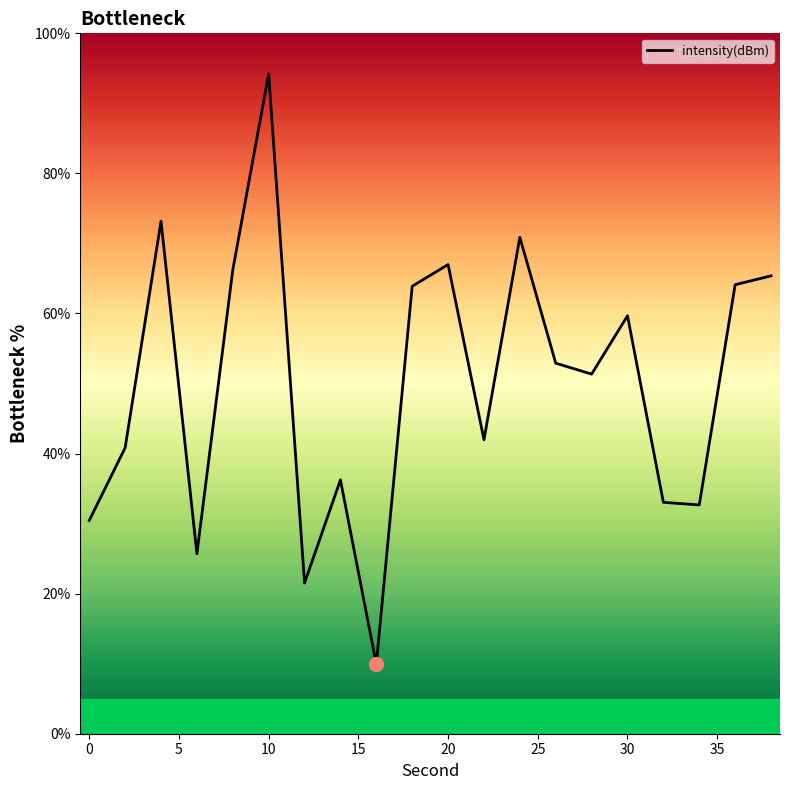

What is the difference between the maximum and minimum values?

84.3